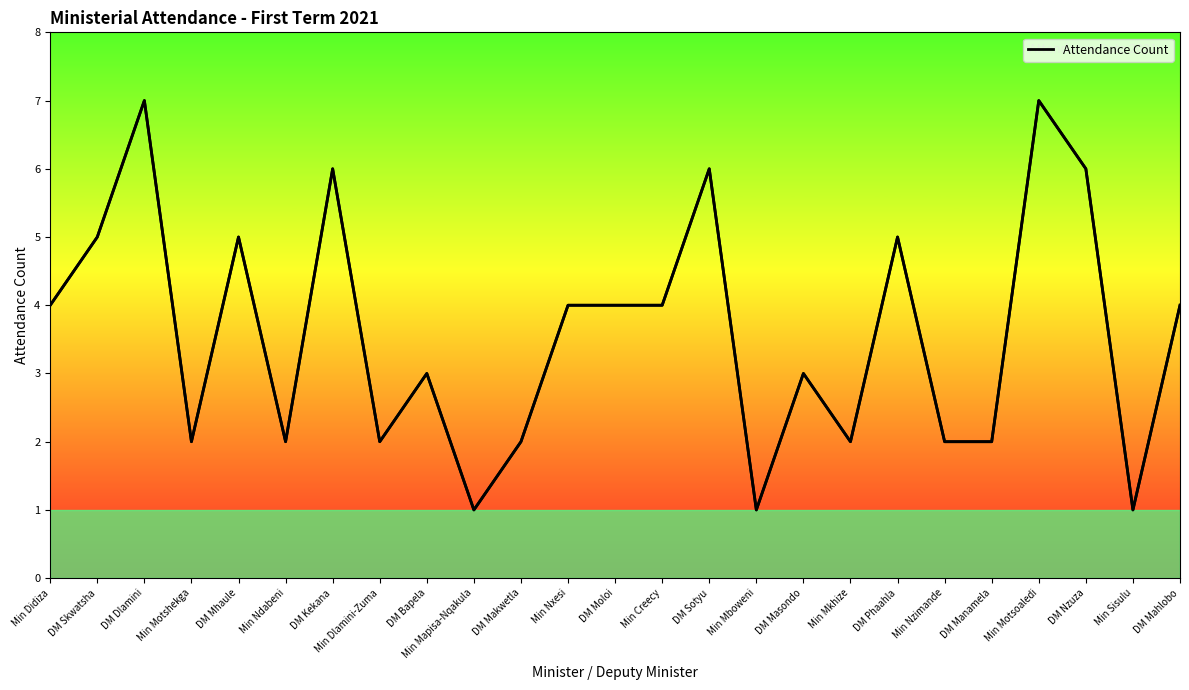

Count the values in the range 2 to 5.

17